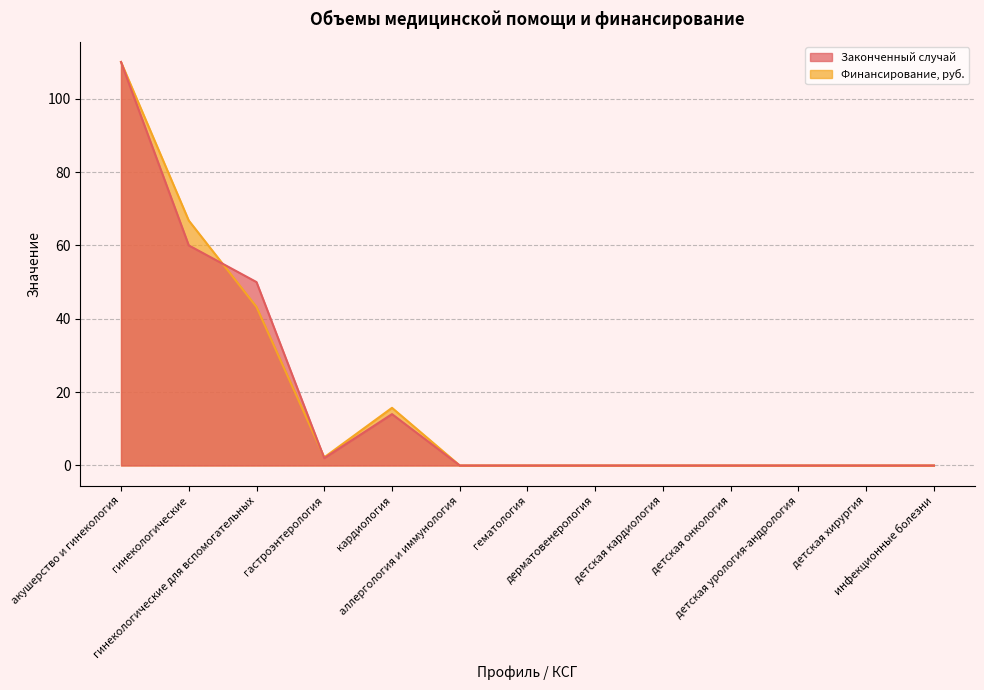

True or false: Финансирование, руб. and Законченный случай intersect in this chart.

True